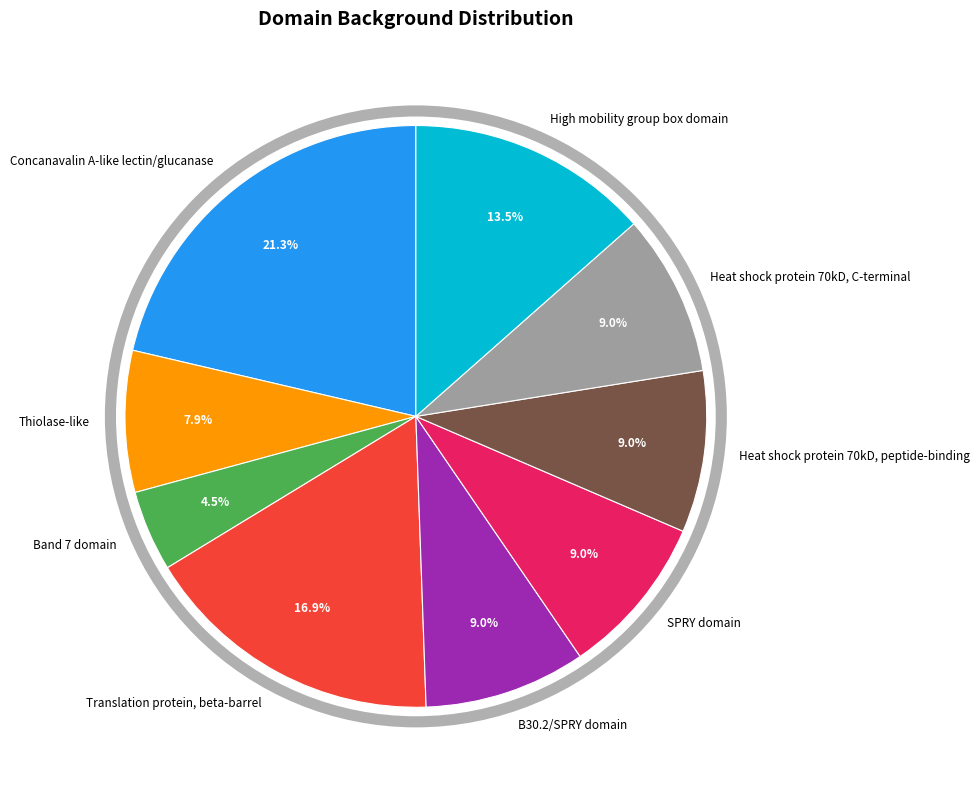

Which category has the biggest portion of the pie?

Concanavalin A-like lectin/glucanase